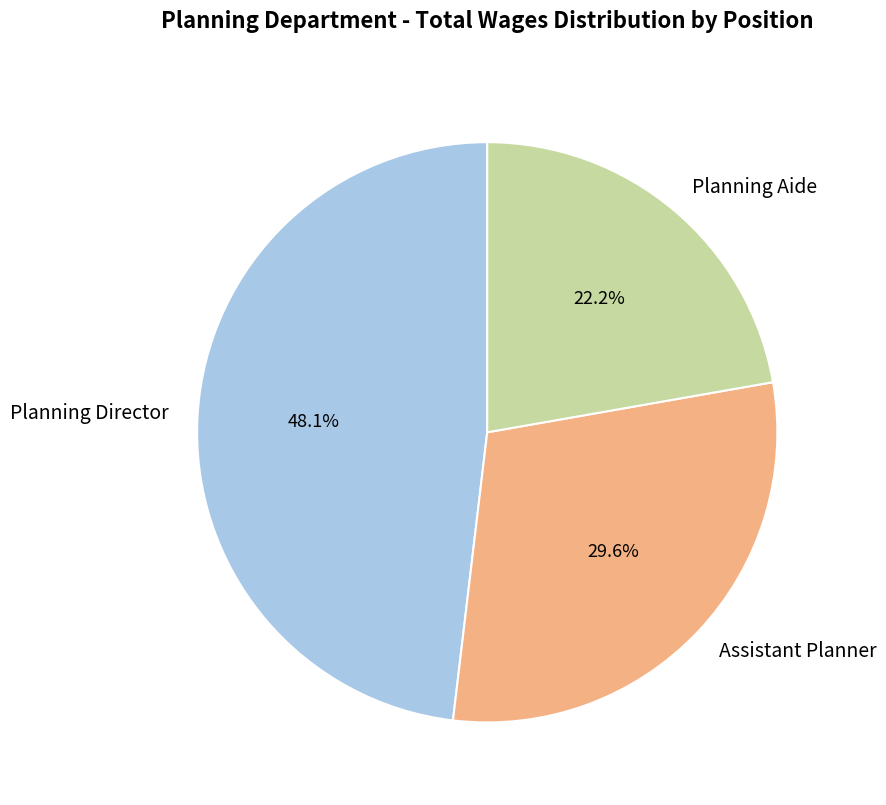

Which slice is the largest?

Planning Director